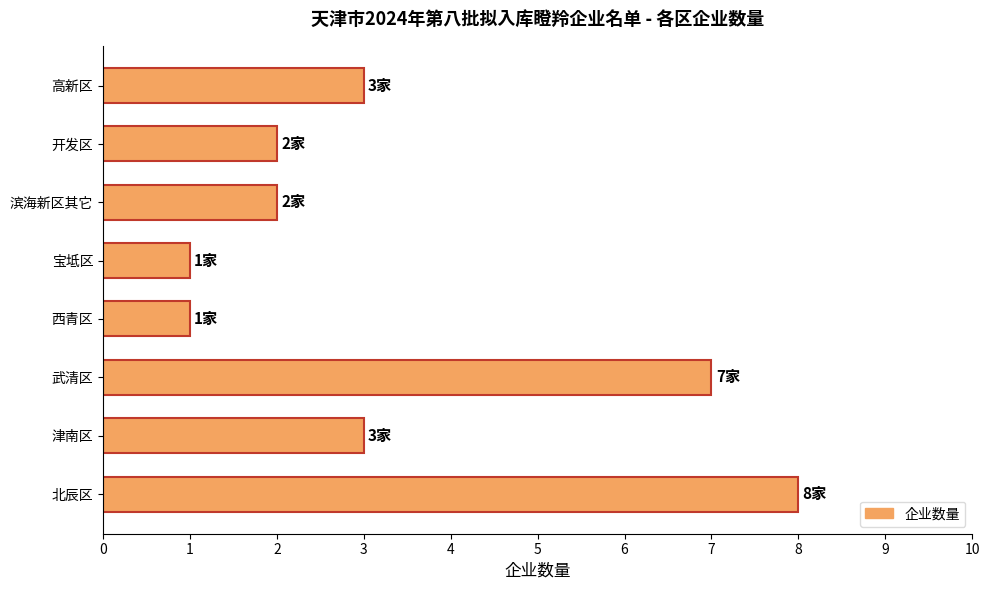

True or false: the data shows 1 at 高新区.

False